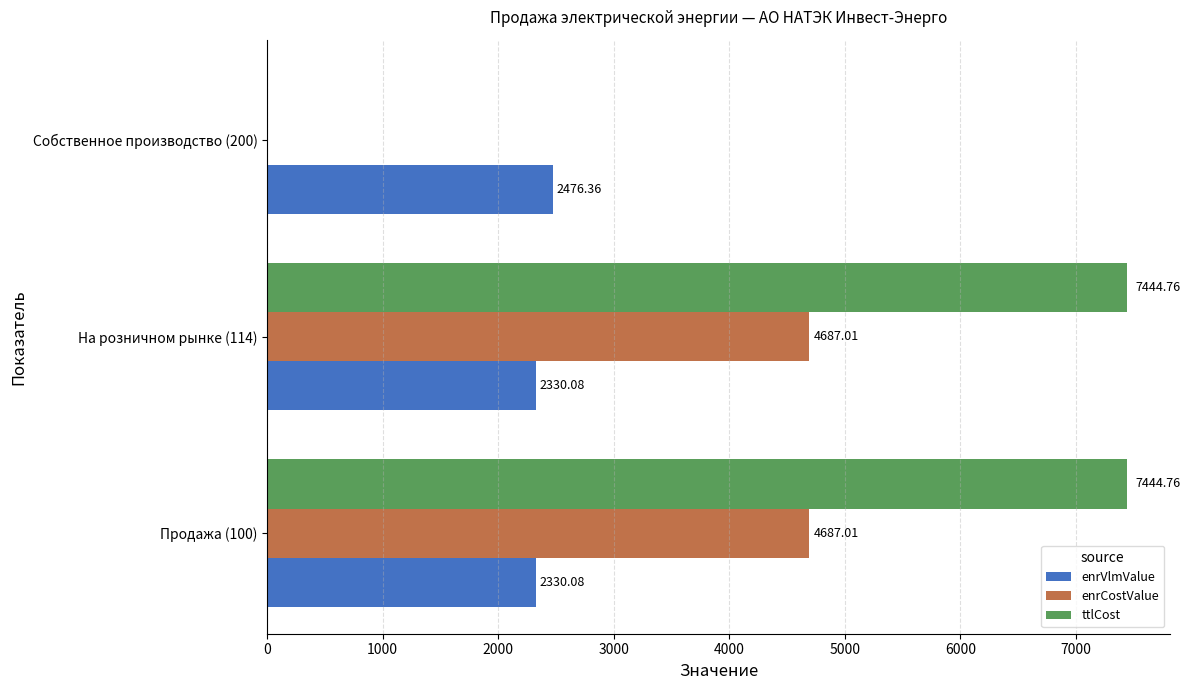

What is the sum of the ttlCost values at Собственное производство (200) and Продажа (100)?

7444.8